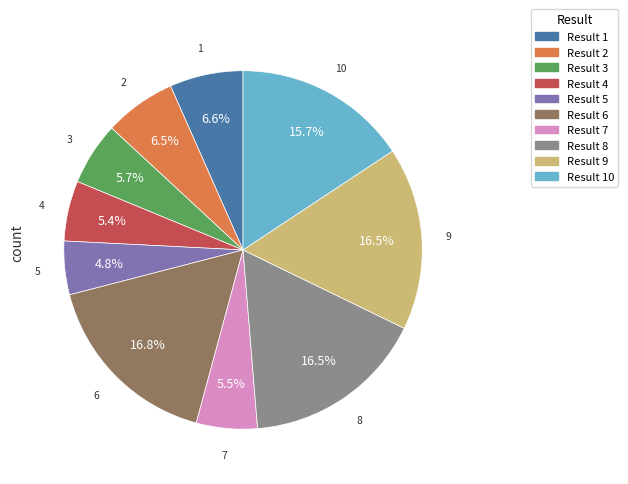

Does any single category account for the majority?

No